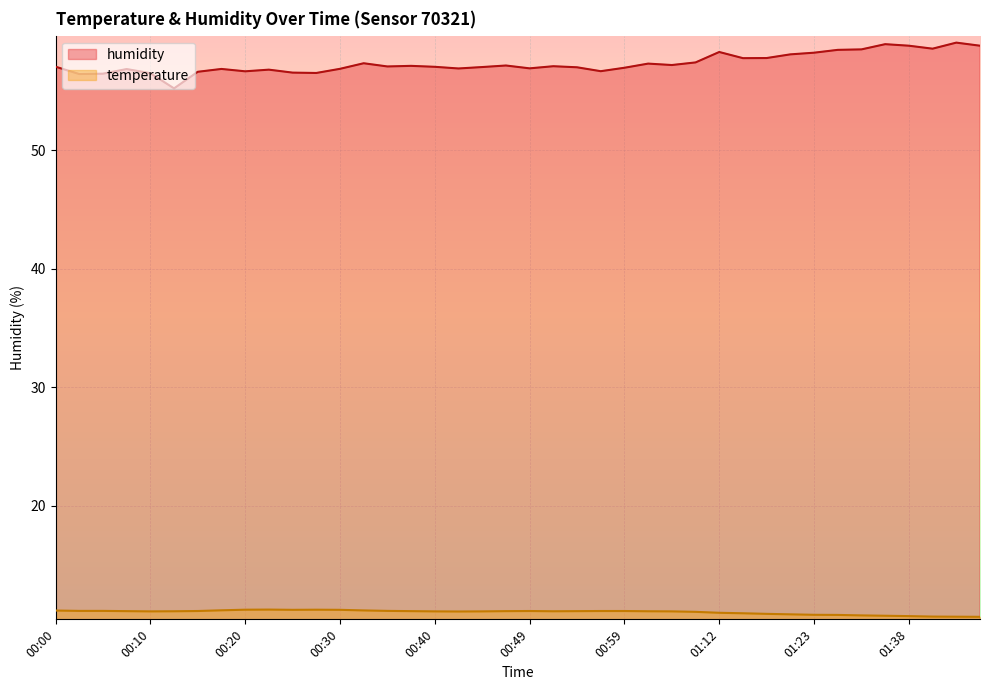

True or false: humidity and temperature cross at least once.

False